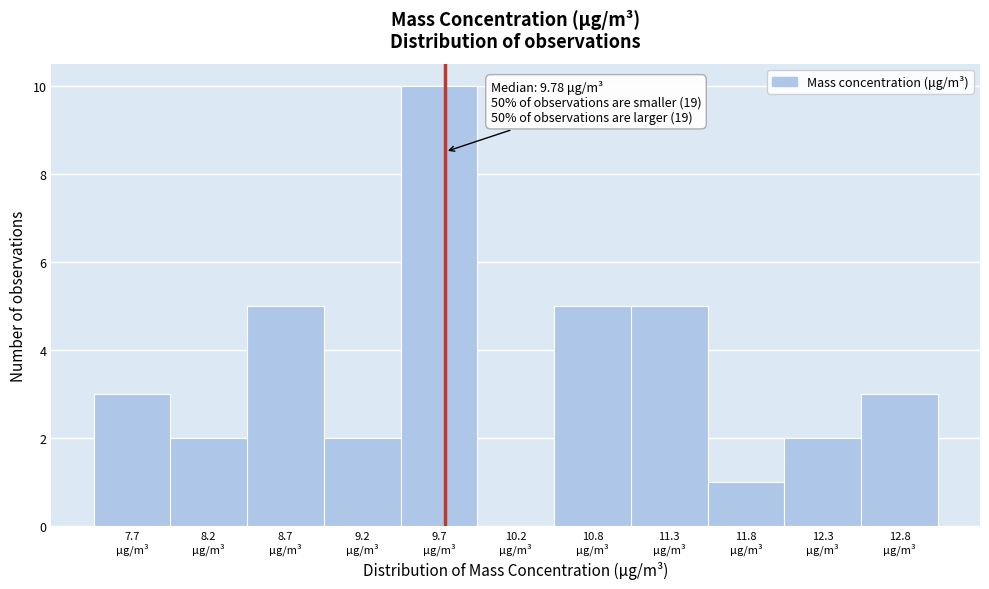

Over which range of the x-axis is the bar tallest?

9.5 to 10.0